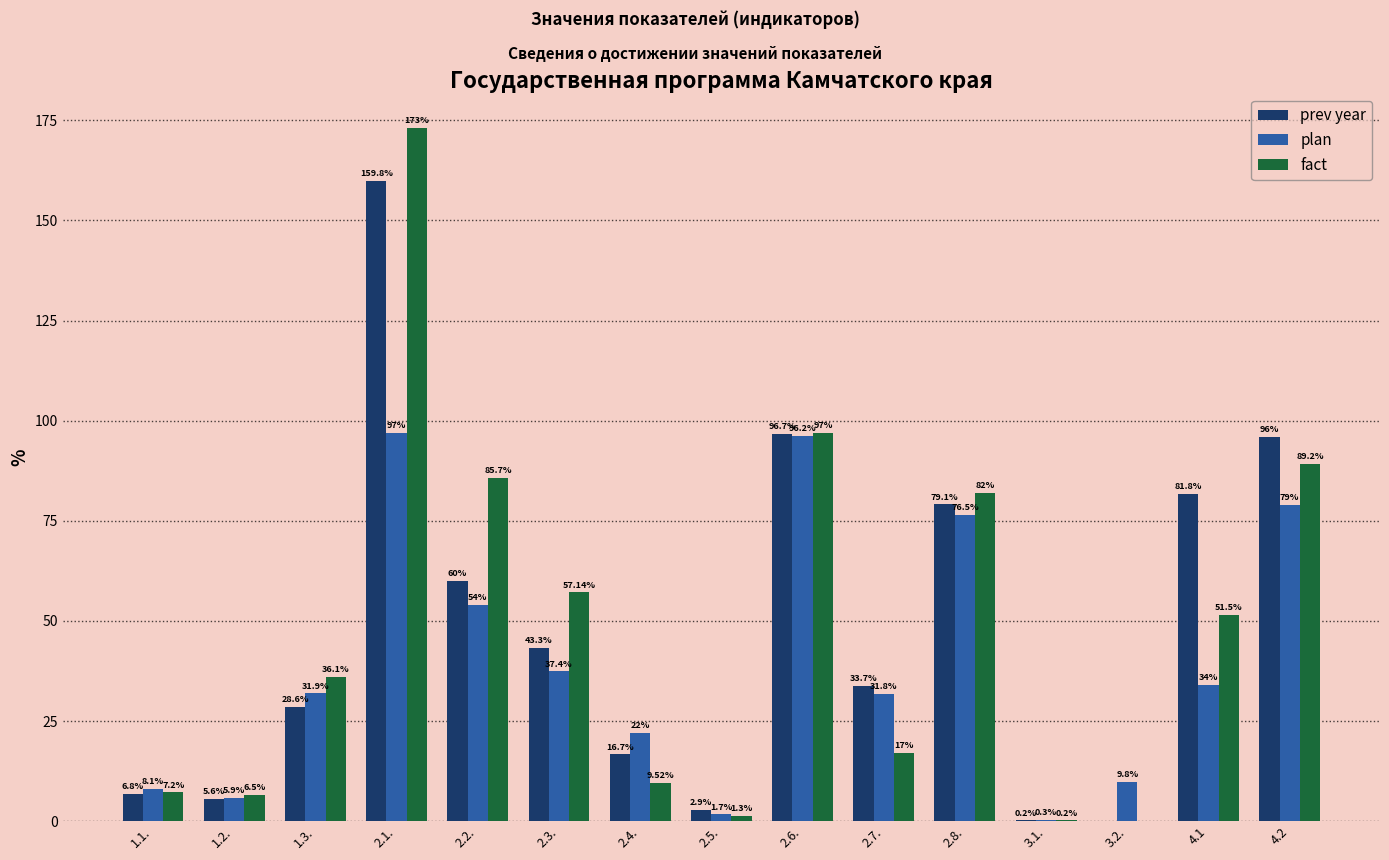

What is the spread (max minus min) of values at 1.2.?

0.9